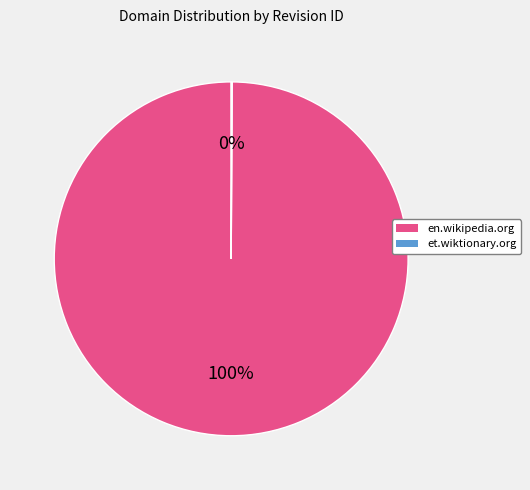

To the nearest percent, what is the difference between the largest and smallest slice percentages?

100%